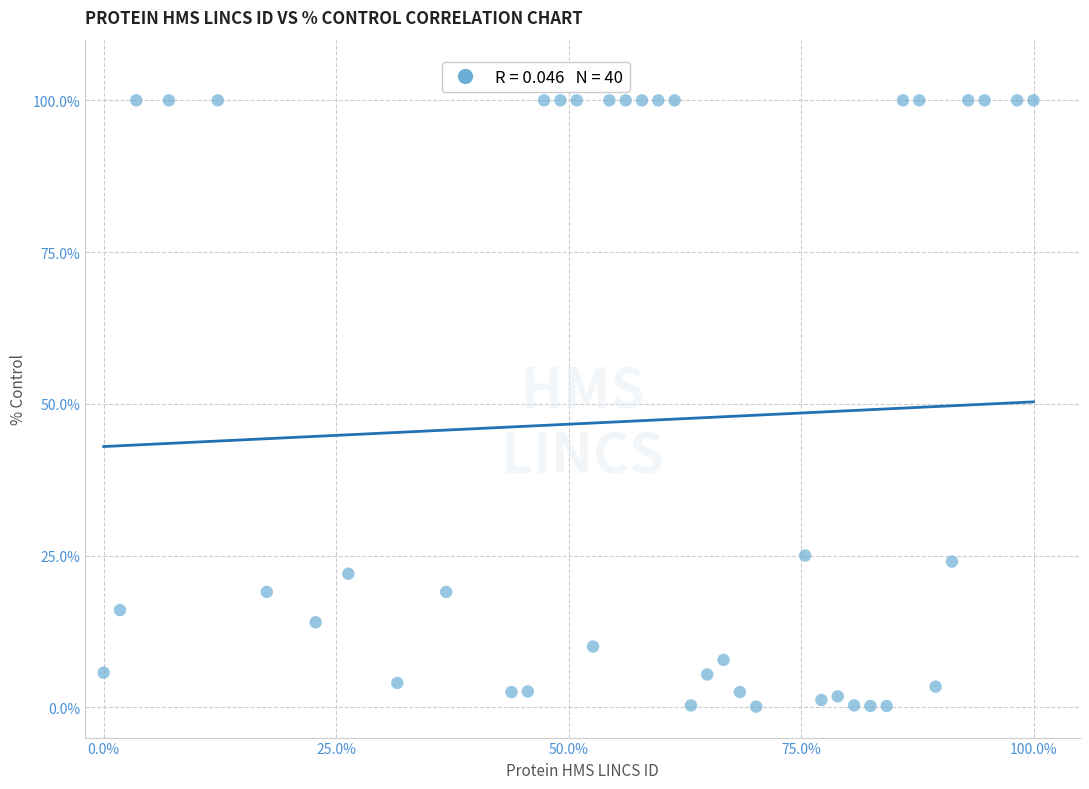

What is the range of X values (max minus min)?

100.0